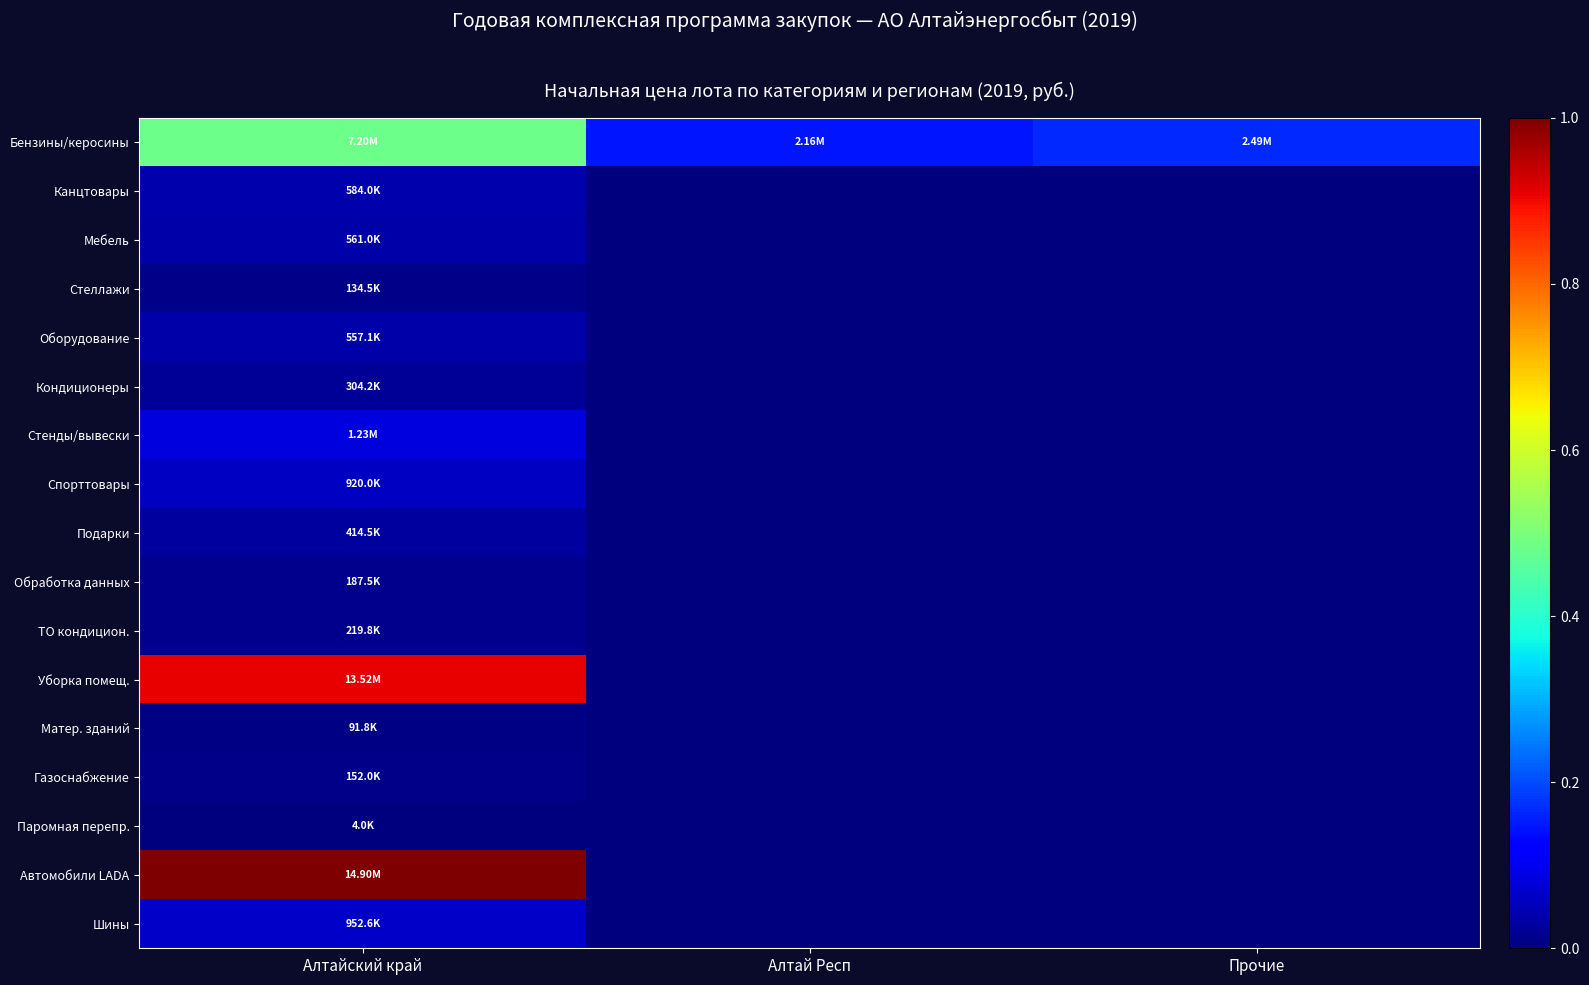

At Прочие, list the series in order from largest to smallest.

Бензины/керосины, Канцтовары, Мебель, Стеллажи, Оборудование, Кондиционеры, Стенды/вывески, Спорттовары, Подарки, Обработка данных, ТО кондицион., Уборка помещ., Матер. зданий, Газоснабжение, Паромная перепр., Автомобили LADA, Шины